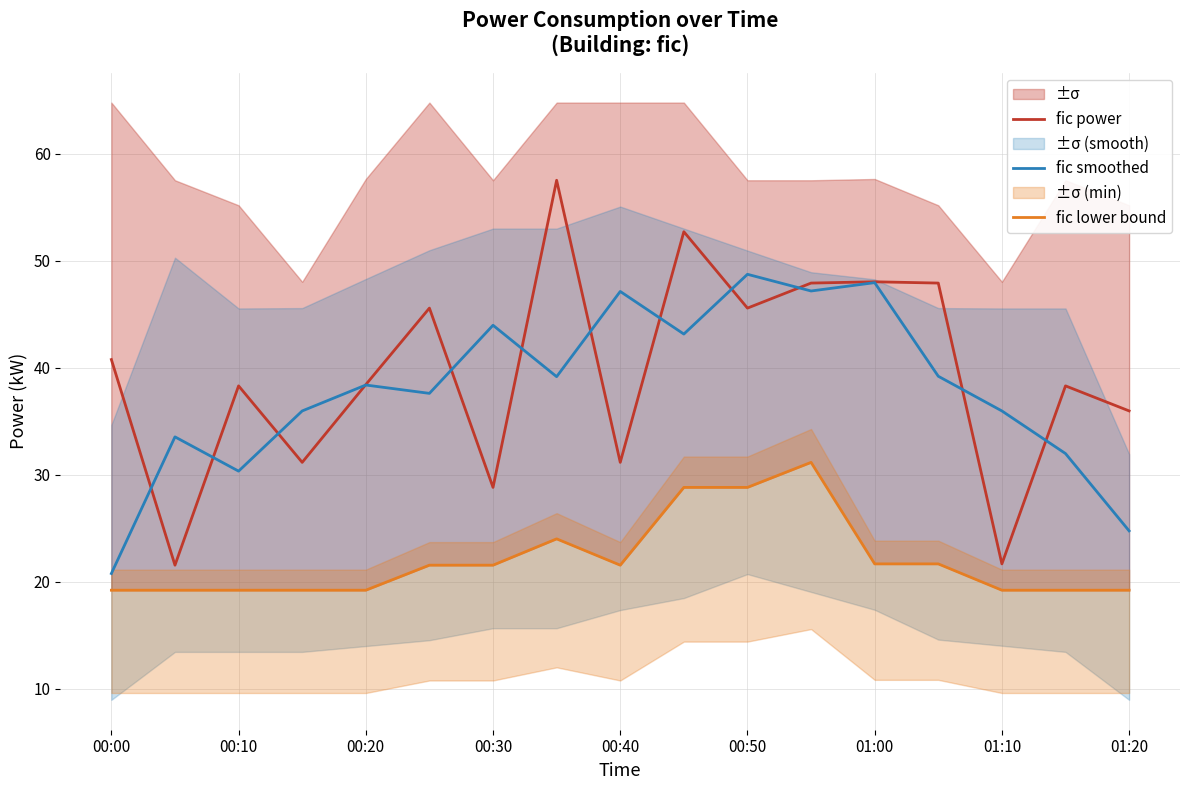

Reading left to right, what are all the values shown in this chart?

fic power: 40.8	21.6	38.3	31.2	38.4	45.6	28.8	57.5	31.2	52.7	45.6	47.9	48.0	47.9	21.7	38.3	36.0
fic smoothed: 20.8	33.6	30.4	36.0	38.4	37.6	44.0	39.2	47.1	43.2	48.8	47.2	48.0	39.2	36.0	32.0	24.8
fic lower bound: 19.2	19.2	19.2	19.2	19.2	21.6	21.6	24.0	21.6	28.8	28.8	31.2	21.7	21.7	19.2	19.2	19.2